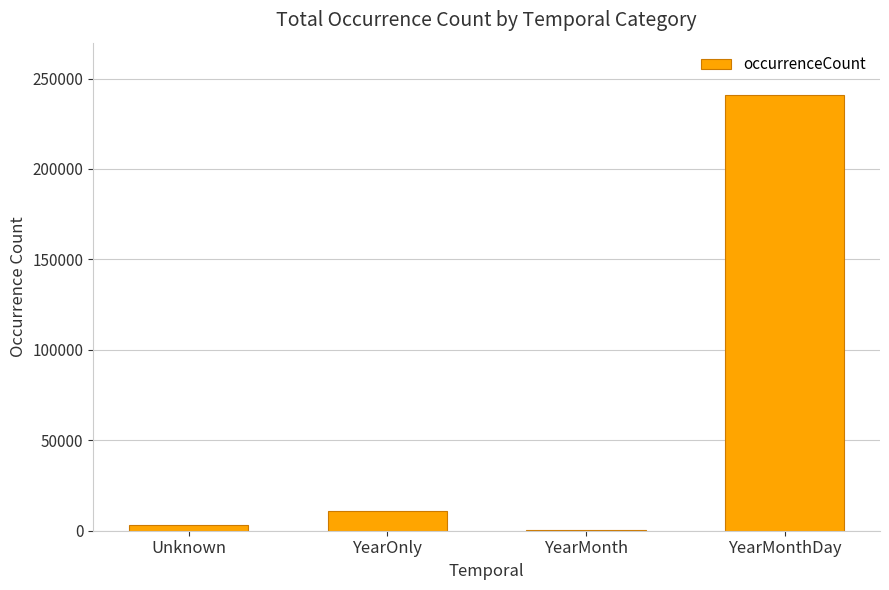

Is it true that the value at YearMonthDay is 78870?

False